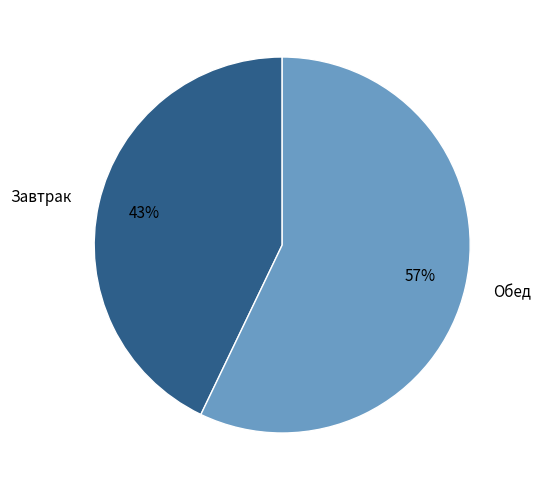

Do Обед and Завтрак together represent more than half of the pie?

Yes